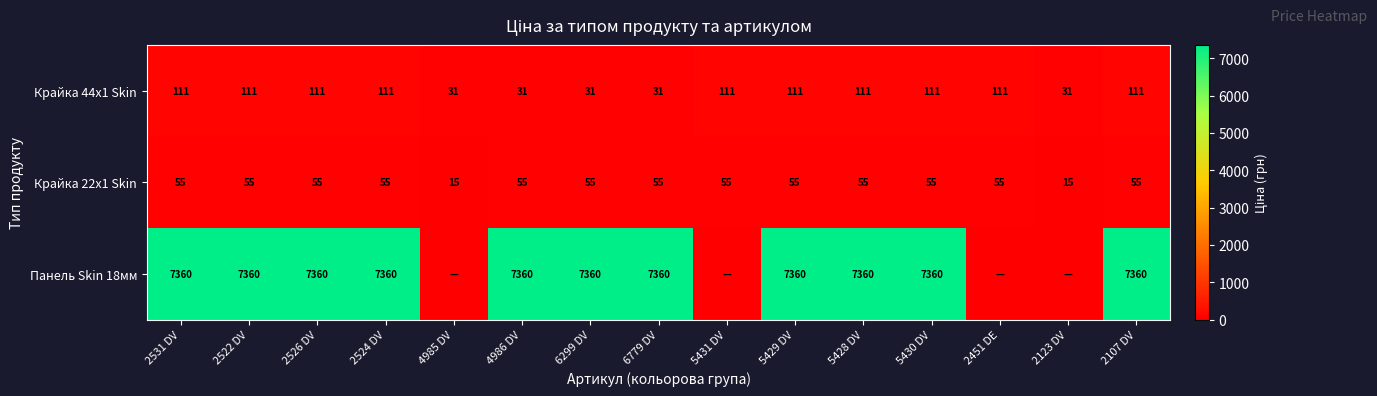

What is the difference between the highest and lowest values at 6299 DV?

7329